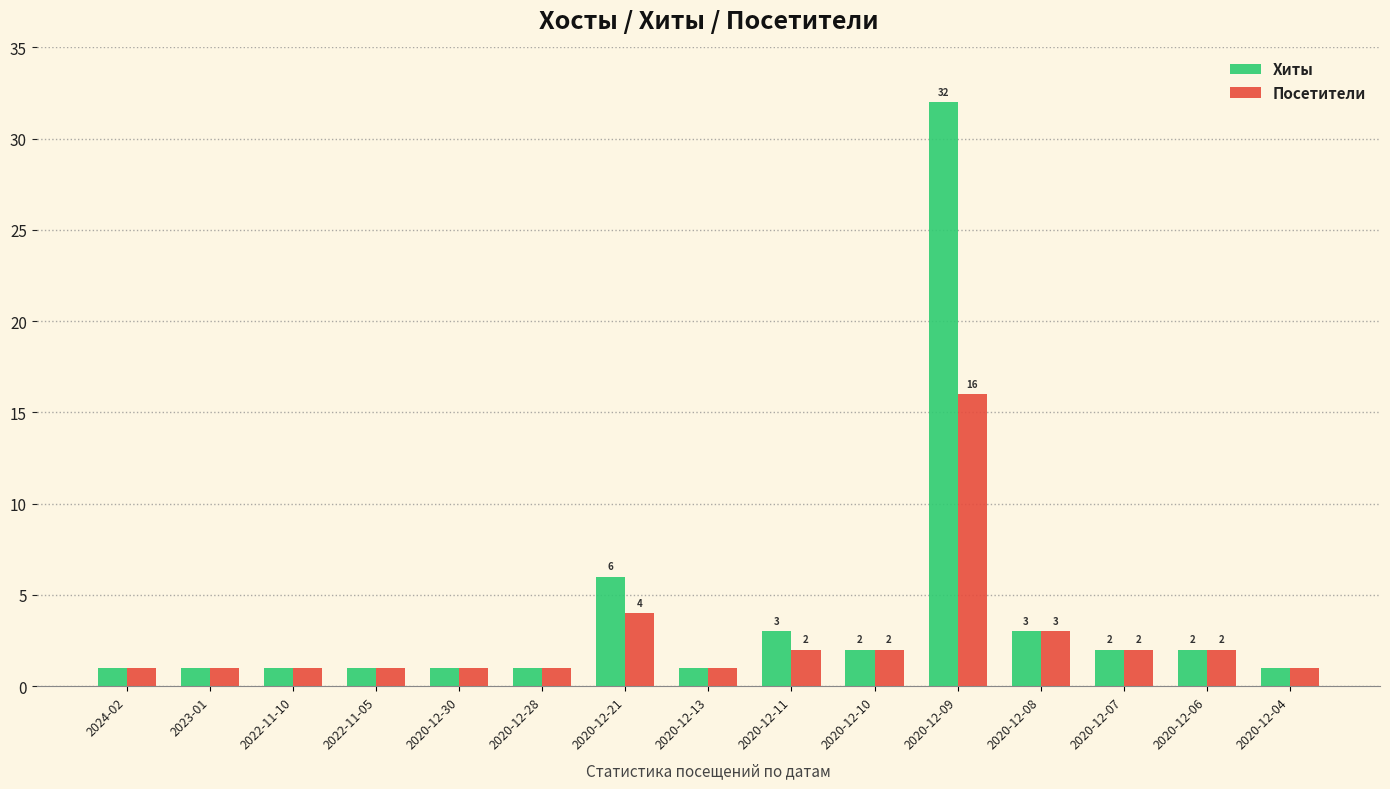

What are all the series names shown in the legend?

Хиты, Посетители